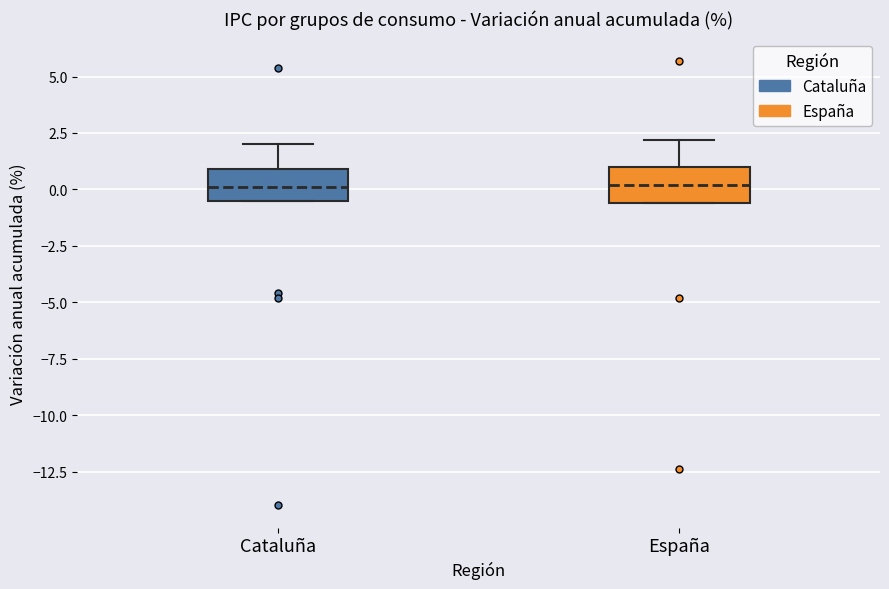

Where is the lower edge of the box for Cataluña on the y-axis? The values are not printed on the chart, so give them approximately, as read against the axis.

-0.5